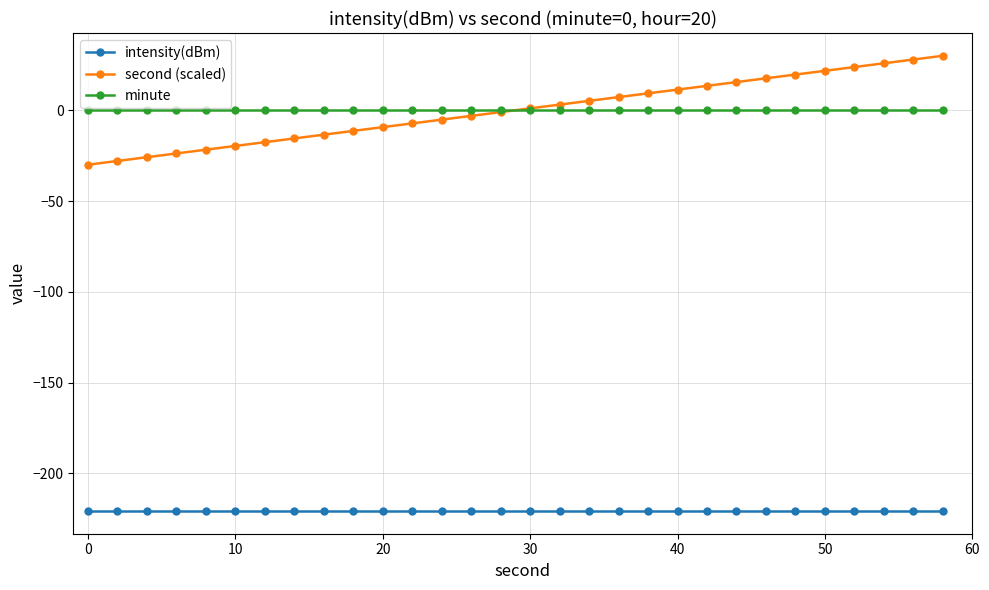

Reading left to right, what are all the values shown in this chart?

intensity(dBm): -220.7	-220.7	-220.7	-220.7	-220.7	-220.7	-220.7	-220.7	-220.7	-220.7	-220.7	-220.7	-220.7	-220.7	-220.7	-220.7	-220.7	-220.7	-220.7	-220.7	-220.7	-220.7	-220.7	-220.7	-220.7	-220.7	-220.7	-220.7	-220.7	-220.7
second (scaled): -30.0	-27.9	-25.9	-23.8	-21.7	-19.7	-17.6	-15.5	-13.4	-11.4	-9.3	-7.2	-5.2	-3.1	-1.0	1.0	3.1	5.2	7.2	9.3	11.4	13.4	15.5	17.6	19.7	21.7	23.8	25.9	27.9	30.0
minute: 0.0	0.0	0.0	0.0	0.0	0.0	0.0	0.0	0.0	0.0	0.0	0.0	0.0	0.0	0.0	0.0	0.0	0.0	0.0	0.0	0.0	0.0	0.0	0.0	0.0	0.0	0.0	0.0	0.0	0.0